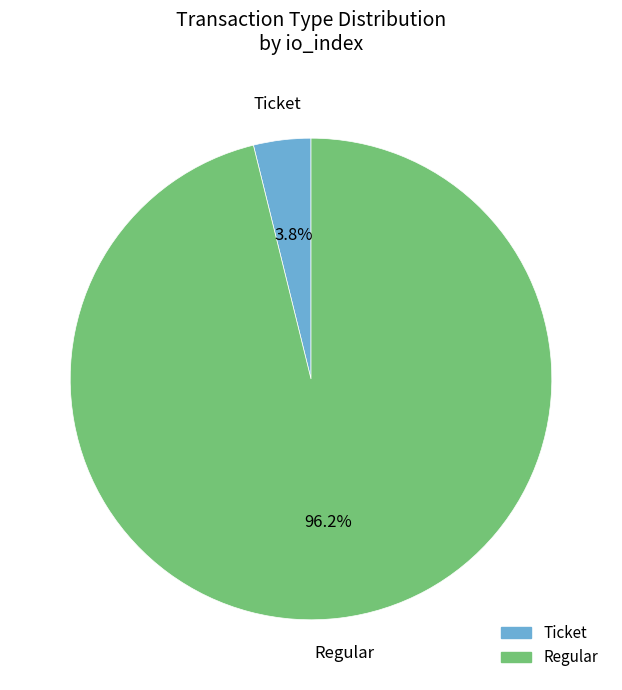

Count the number of slices in the pie.

2